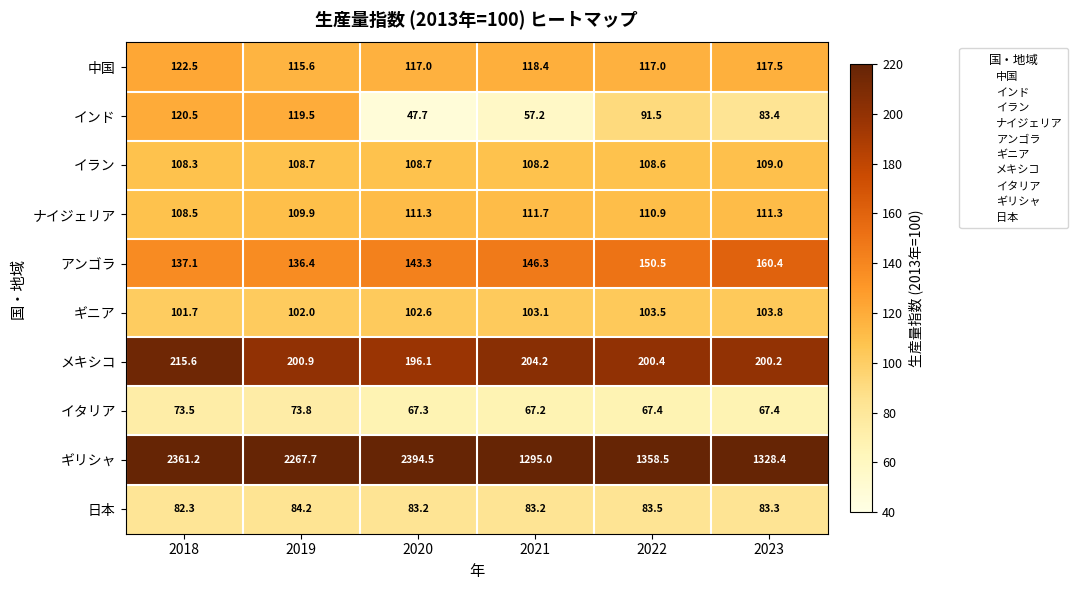

At which label does イラン reach its minimum?

2021